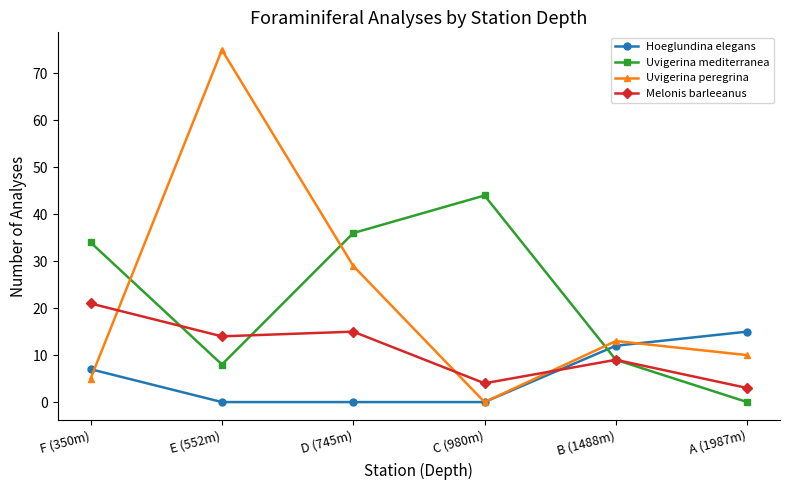

Where is Uvigerina mediterranea nearest to the value 22?

F (350m)